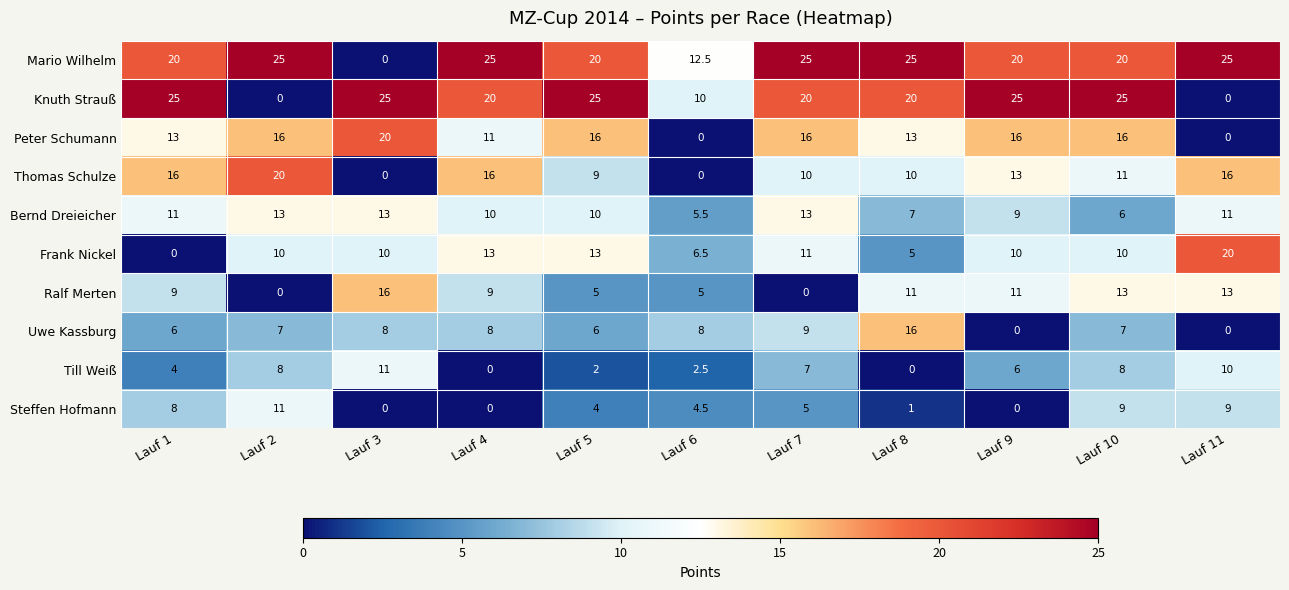

What is the sum of the Mario Wilhelm values at Lauf 3 and Lauf 1?

20.0